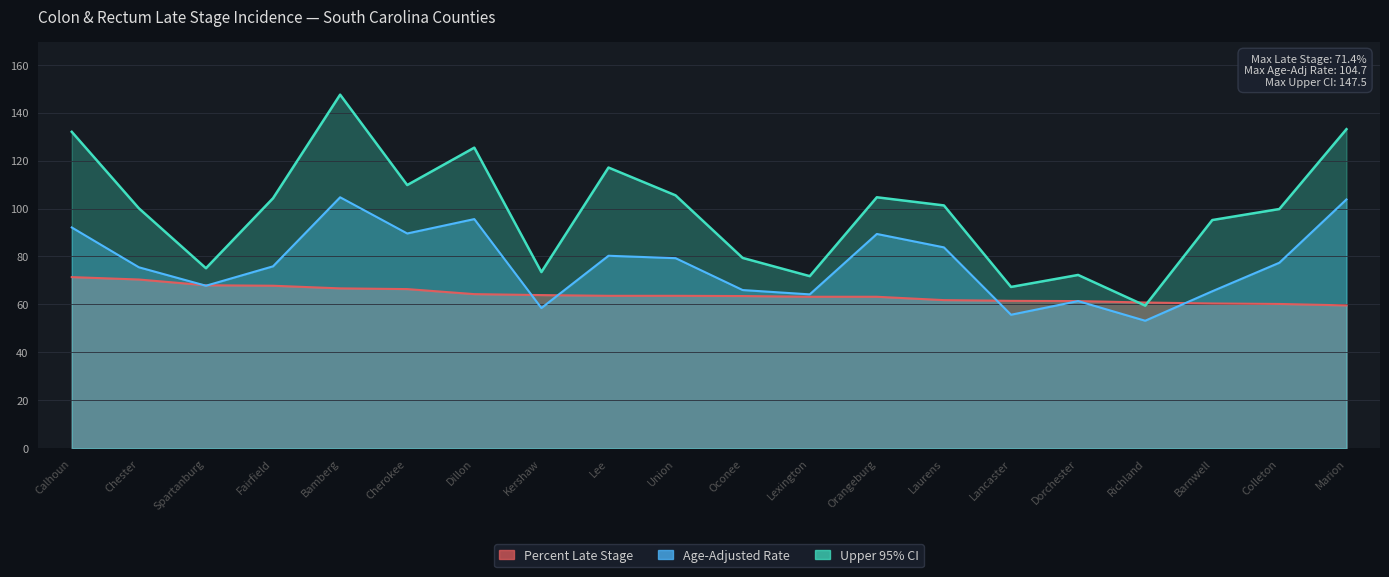

Between Bamberg and Lancaster, which series saw the biggest shift?

Upper 95% CI